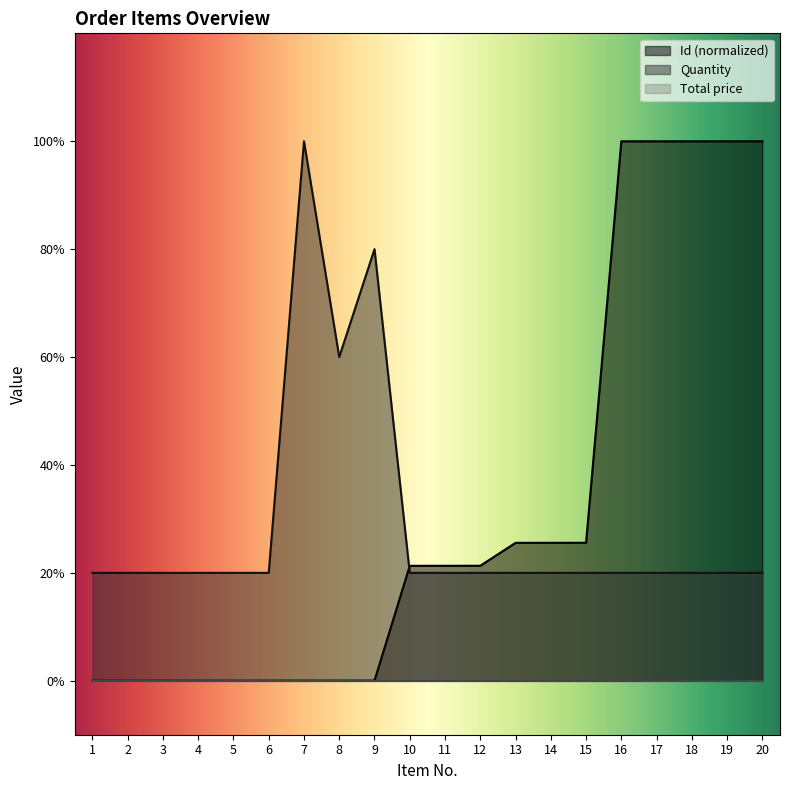

What is the average value?

1